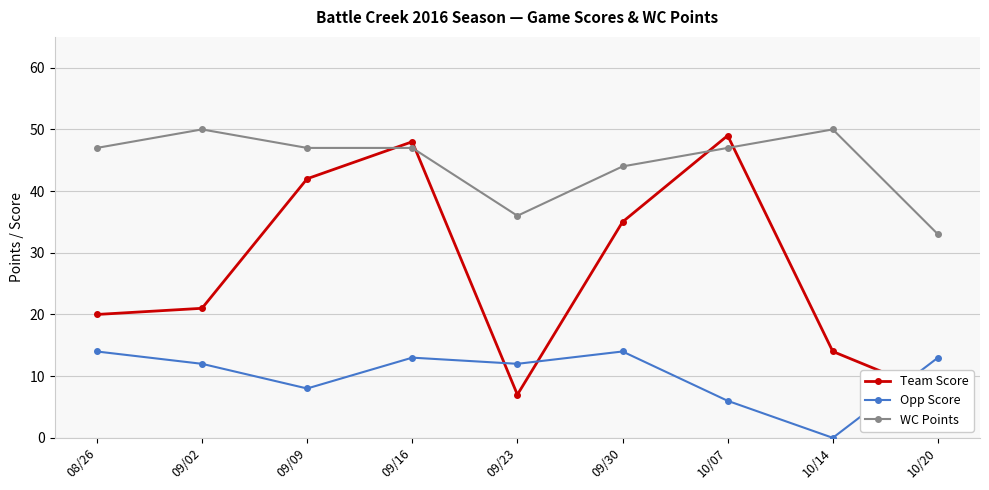

Where does the Team Score series first go above 21?

09/09